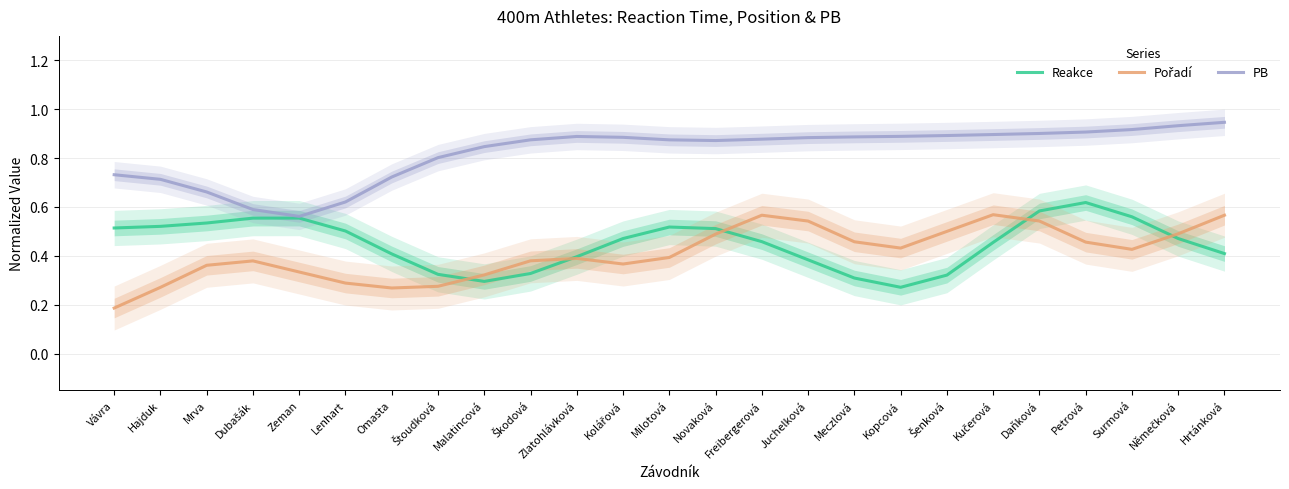

Between Hajduk and Štoudková, which series saw the biggest shift?

Reakce